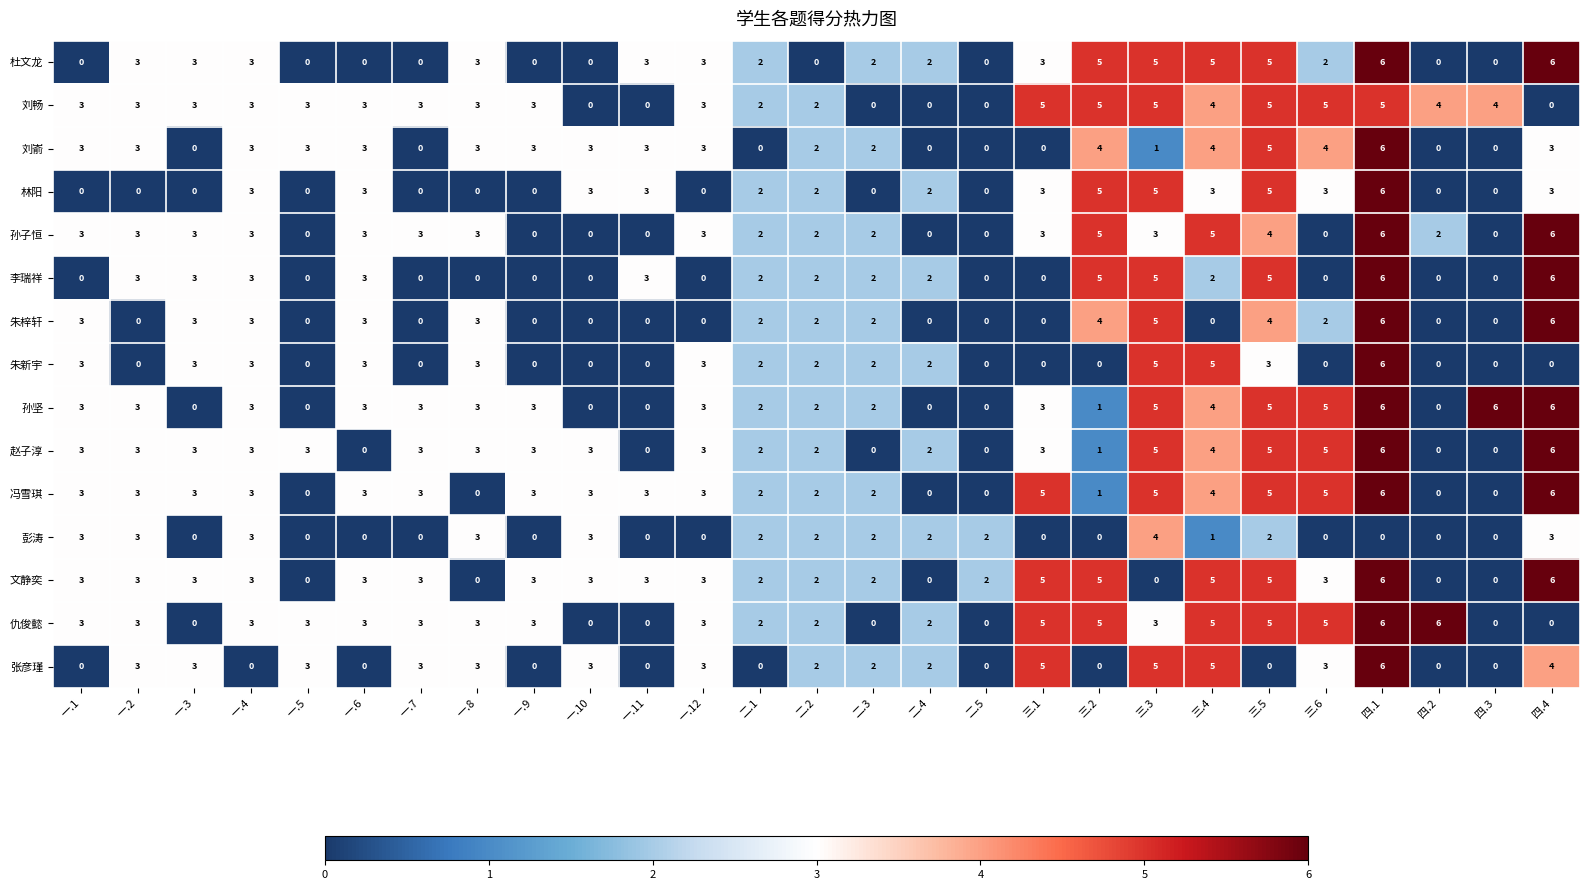

Is the value of 彭涛 at 四.4 greater than the value of 刘畅 at 三.3?

No